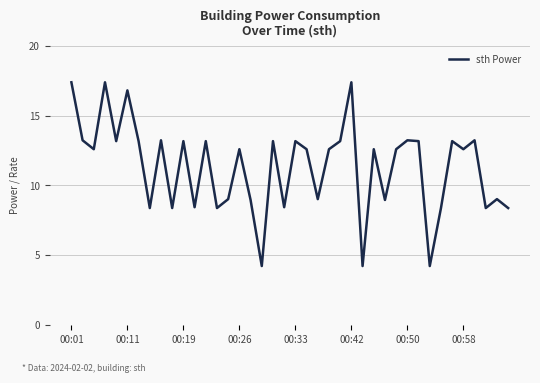

What is the smallest value displayed?

4.2